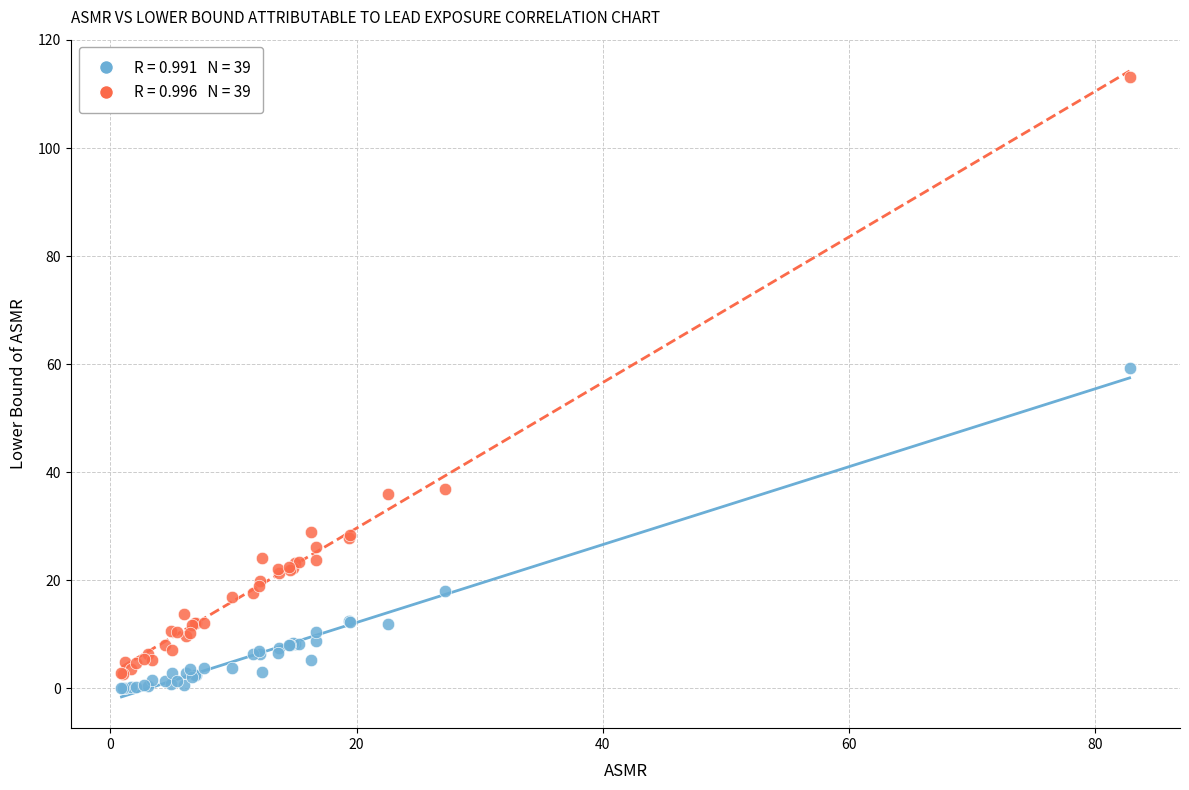

Across all series, what Y value is closest to 56?

59.3